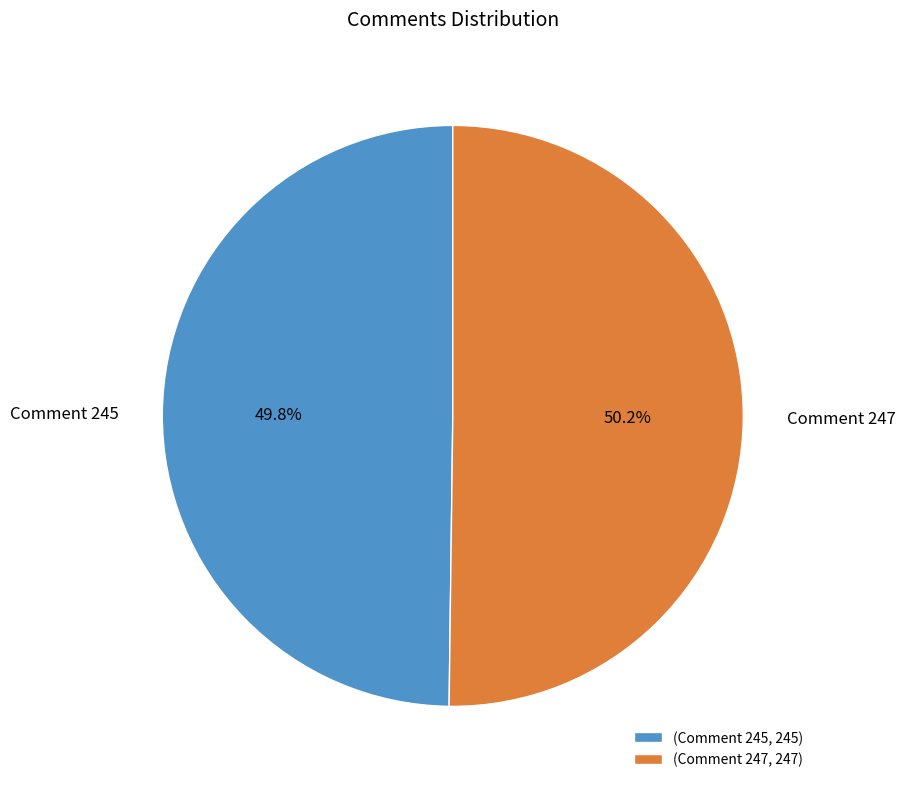

How much of the chart is everything except Comment 245?

50.2%